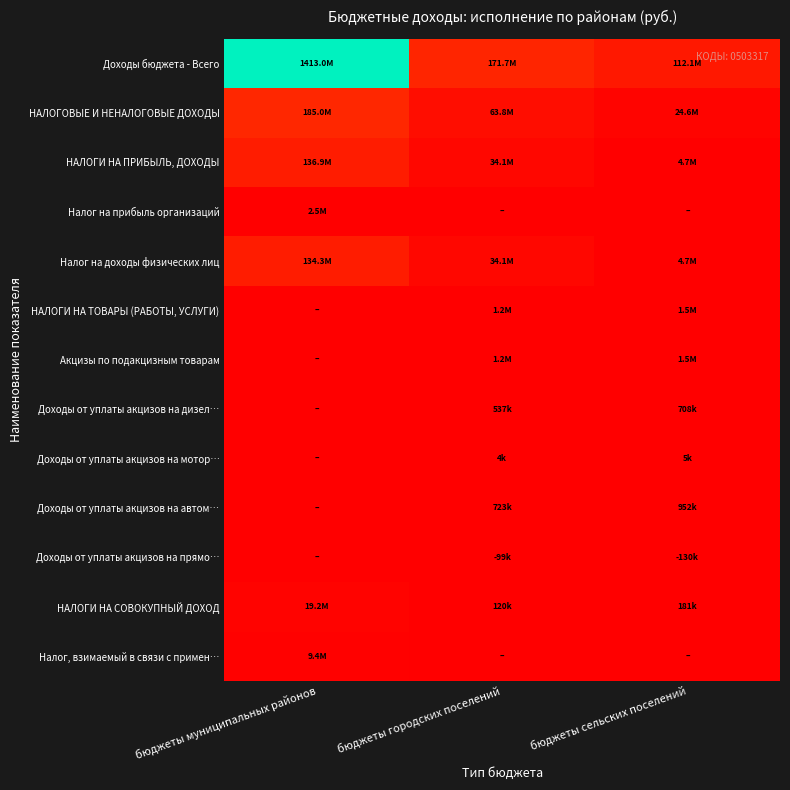

Reading right to left, extract all data points from this chart.

Доходы бюджета - Всего: бюджеты сельских поселений=112106825.8	бюджеты городских поселений=171683663.6	бюджеты муниципальных районов=1412974881.4
НАЛОГОВЫЕ И НЕНАЛОГОВЫЕ ДОХОДЫ: бюджеты сельских поселений=24645438.9	бюджеты городских поселений=63827841.1	бюджеты муниципальных районов=185005795.6
НАЛОГИ НА ПРИБЫЛЬ, ДОХОДЫ: бюджеты сельских поселений=4721984.9	бюджеты городских поселений=34117161.0	бюджеты муниципальных районов=136868165.9
Налог на прибыль организаций: бюджеты сельских поселений=0.0	бюджеты городских поселений=0.0	бюджеты муниципальных районов=2526054.2
Налог на доходы физических лиц: бюджеты сельских поселений=4721984.9	бюджеты городских поселений=34117161.0	бюджеты муниципальных районов=134342111.8
НАЛОГИ НА ТОВАРЫ (РАБОТЫ, УСЛУГИ): бюджеты сельских поселений=1533968.8	бюджеты городских поселений=1165258.0	бюджеты муниципальных районов=0.0
Акцизы по подакцизным товарам: бюджеты сельских поселений=1533968.8	бюджеты городских поселений=1165258.0	бюджеты муниципальных районов=0.0
Доходы от уплаты акцизов на дизел…: бюджеты сельских поселений=707524.3	бюджеты городских поселений=537461.0	бюджеты муниципальных районов=0.0
Доходы от уплаты акцизов на мотор…: бюджеты сельских поселений=5060.8	бюджеты городских поселений=3844.3	бюджеты муниципальных районов=0.0
Доходы от уплаты акцизов на автом…: бюджеты сельских поселений=951819.1	бюджеты городских поселений=723036.0	бюджеты муниципальных районов=0.0
Доходы от уплаты акцизов на прямо…: бюджеты сельских поселений=-130435.3	бюджеты городских поселений=-99083.3	бюджеты муниципальных районов=0.0
НАЛОГИ НА СОВОКУПНЫЙ ДОХОД: бюджеты сельских поселений=181246.6	бюджеты городских поселений=119876.3	бюджеты муниципальных районов=19192760.0
Налог, взимаемый в связи с примен…: бюджеты сельских поселений=0.0	бюджеты городских поселений=0.0	бюджеты муниципальных районов=9396100.5